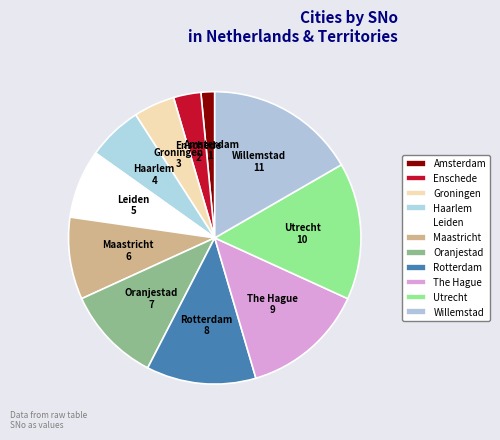

Count the number of slices in the pie.

11